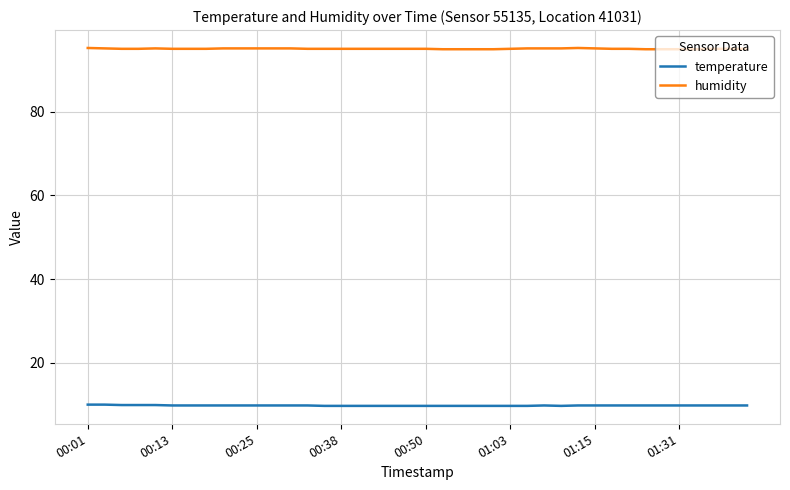

What is the smallest value displayed?

9.7